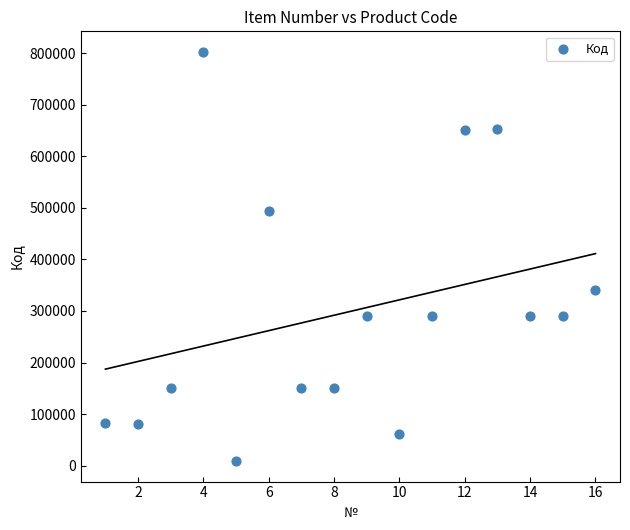

What Y value in the scatter plot is closest to 405717?

340029